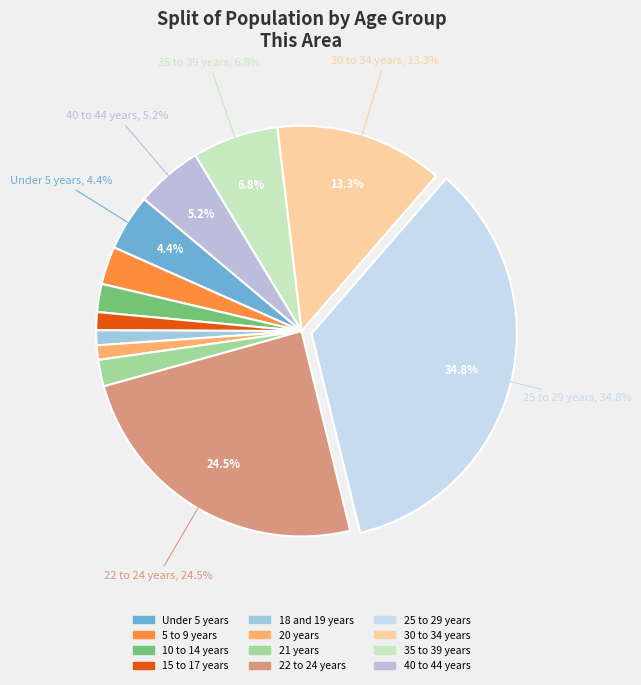

Which has a higher value, 35 to 39 years or 10 to 14 years?

35 to 39 years